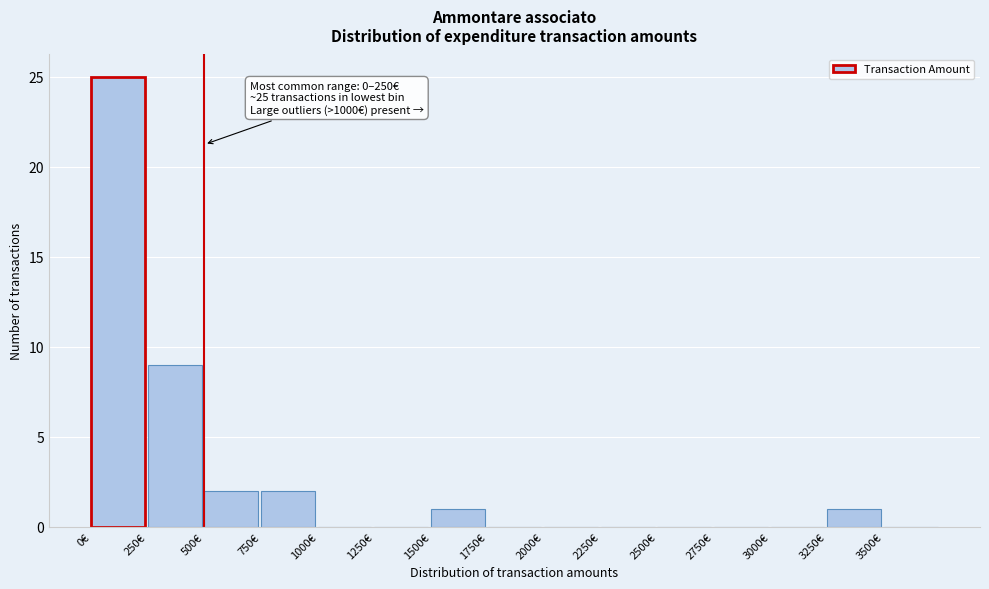

Which range on the x-axis has the tallest bar?

0 to 250